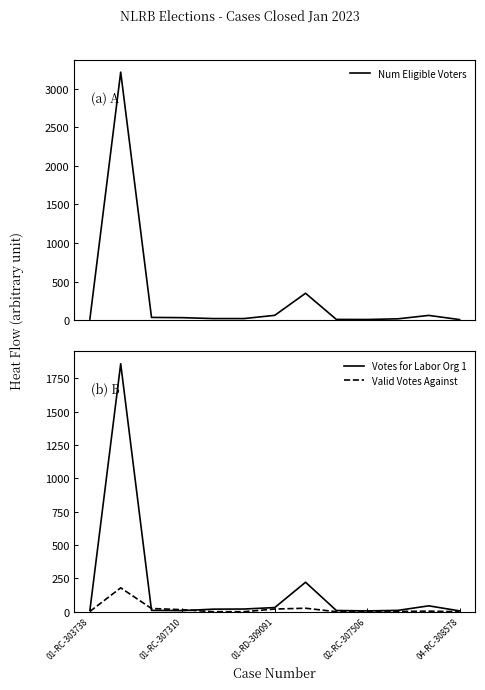

Is it true that Votes for Labor Org 1 equals 10 at 01-RC-303738?

True